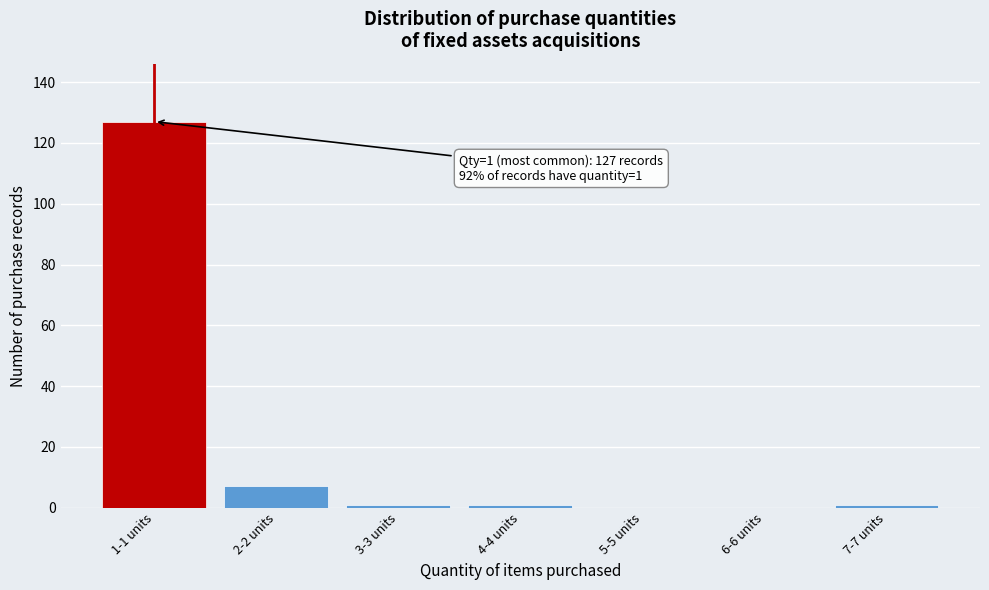

What is the maximum value shown in the chart?

127